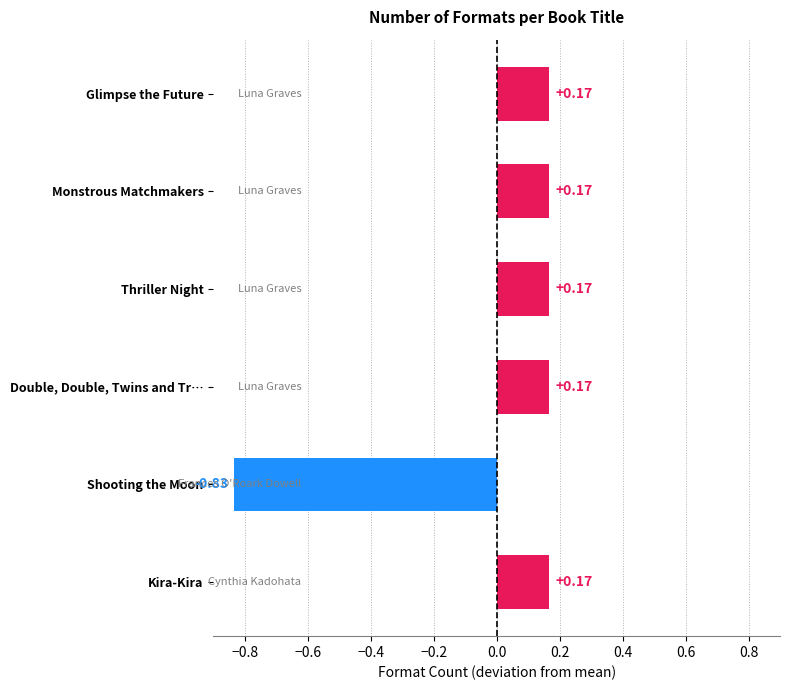

What is the label of the 6th bar from the top?

Kira-Kira